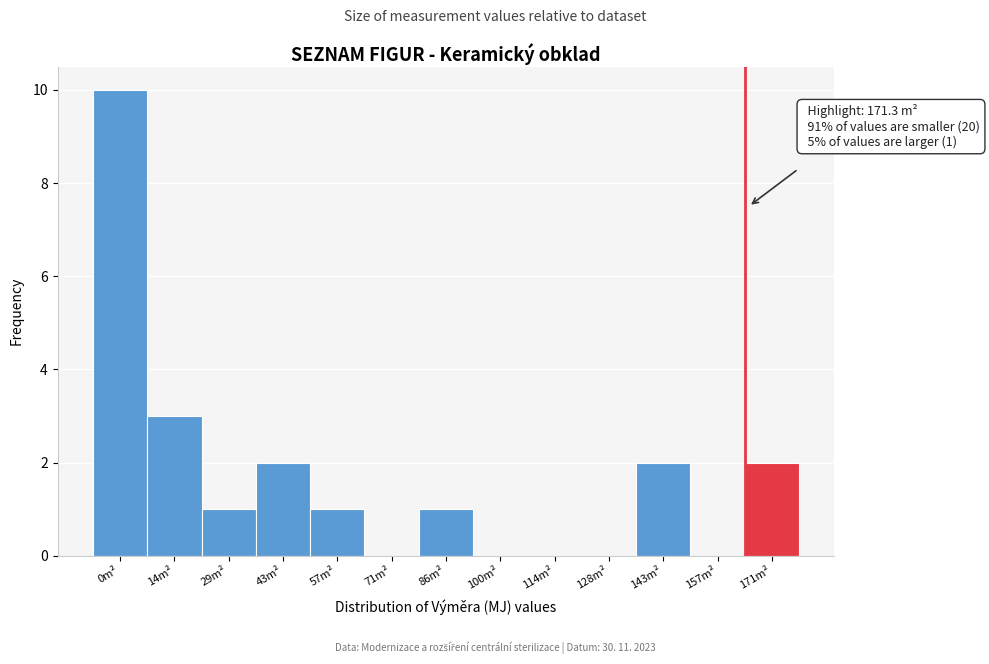

Reading left to right, transcribe all the data shown in this chart.

0m²=10	14m²=3	29m²=1	43m²=2	57m²=1	71m²=0	86m²=1	100m²=0	114m²=0	128m²=0	143m²=2	157m²=0	171m²=2